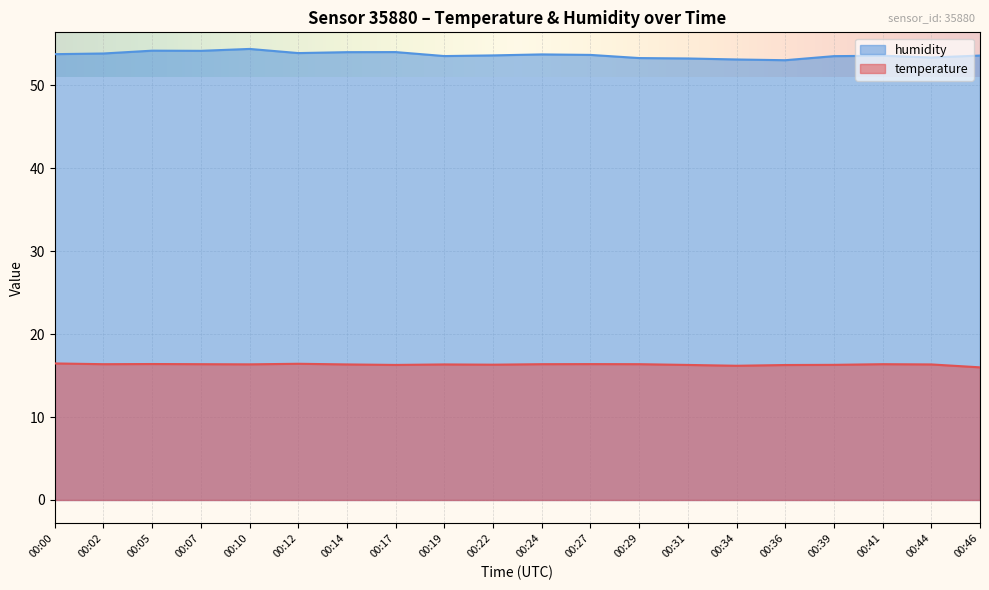

Reading left to right, what are all the values shown in this chart?

temperature: 16.5	16.4	16.4	16.4	16.4	16.4	16.3	16.3	16.3	16.3	16.4	16.4	16.4	16.3	16.2	16.3	16.3	16.4	16.3	16.0
humidity: 53.7	53.8	54.2	54.1	54.4	53.9	54.0	54.0	53.5	53.6	53.7	53.6	53.3	53.2	53.1	53.0	53.5	53.5	53.3	53.6